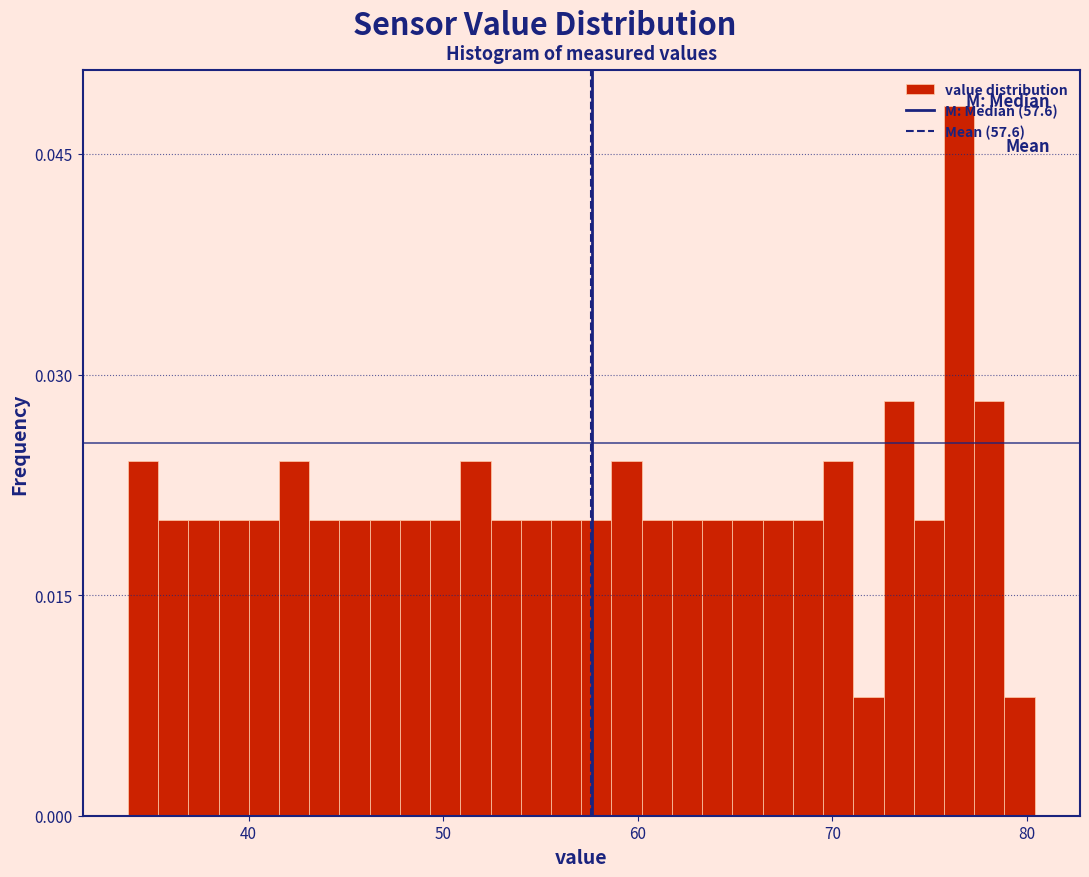

Read against the x-axis, roughly where is the centre of the tallest bar?

77